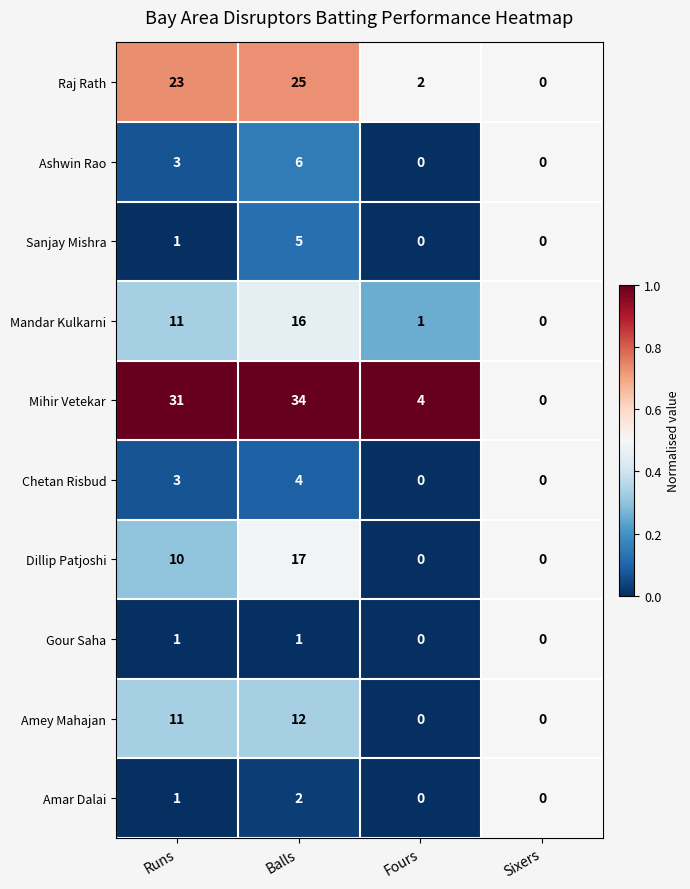

Which series has the largest range (max minus min)?

Mihir Vetekar